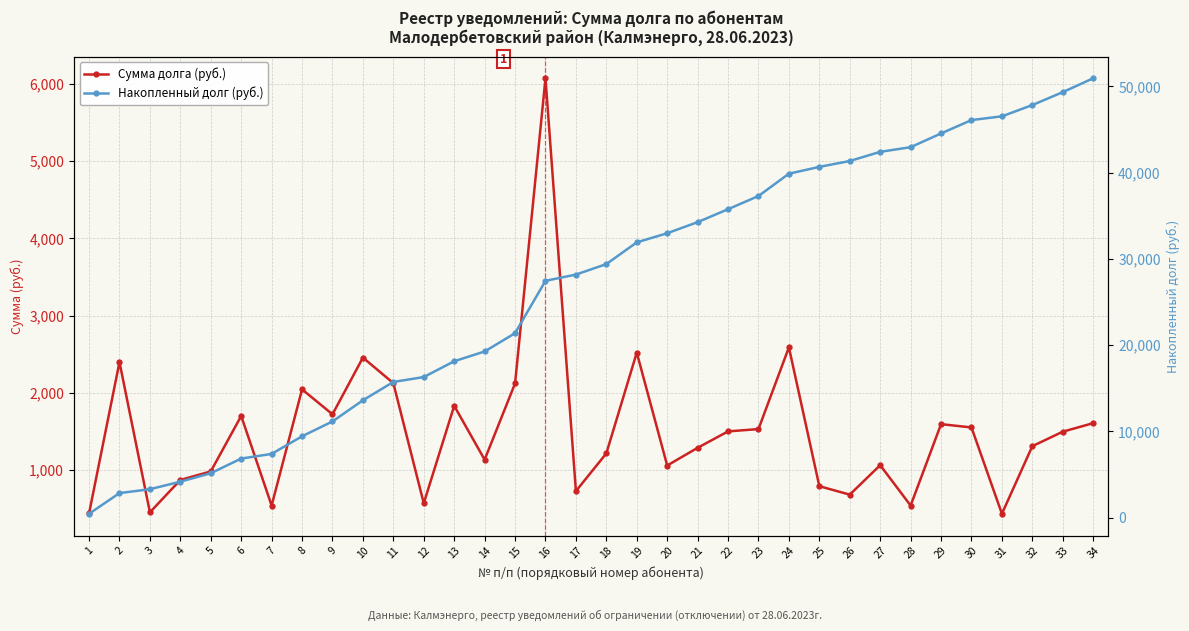

The Накопленный долг (руб.) series shows 35760.3 at 22. True or false?

True